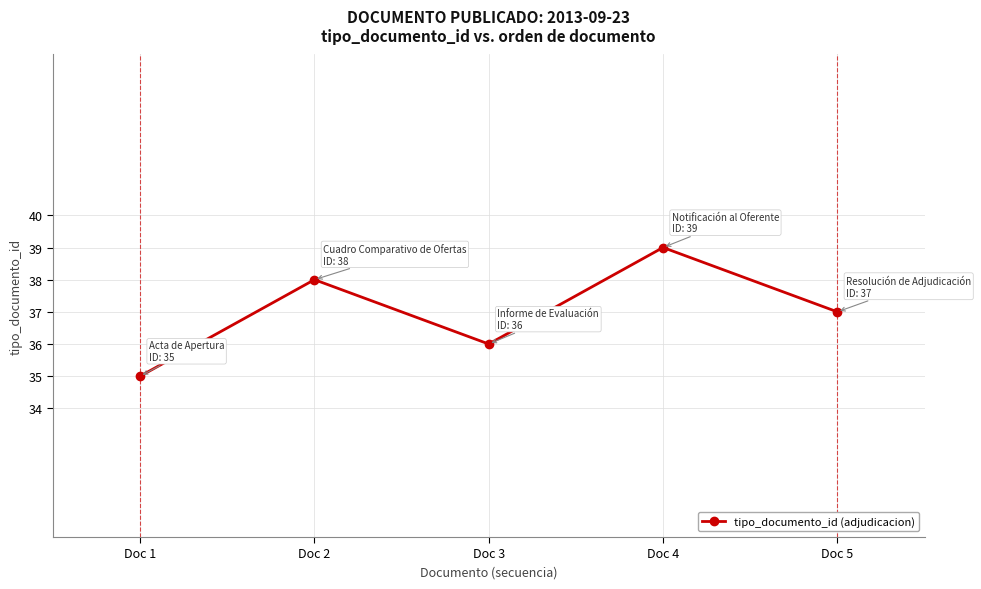

How many lines are shown in the chart?

1